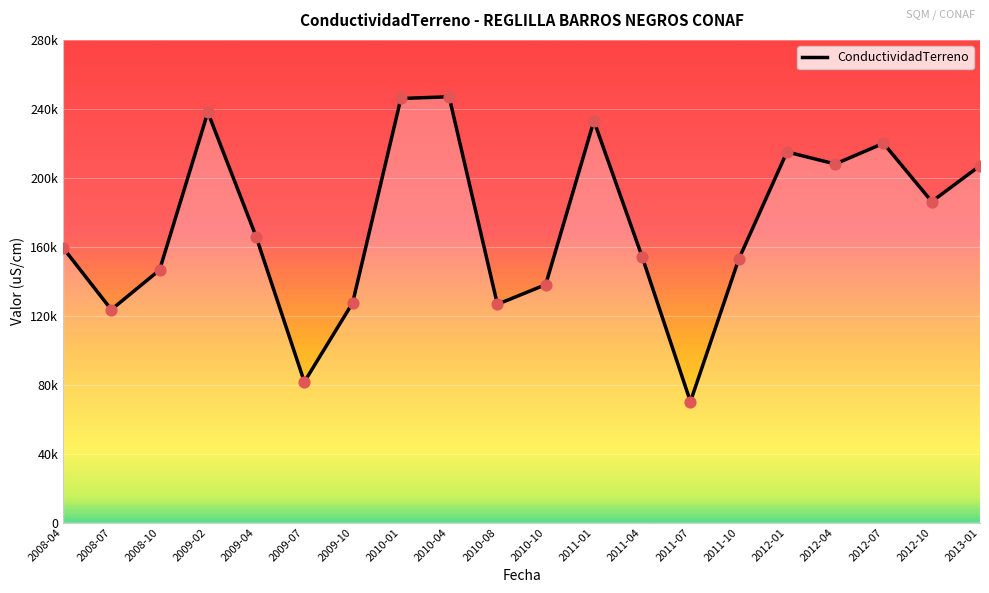

Which has a higher value, 2010-10 or 2012-10?

2012-10